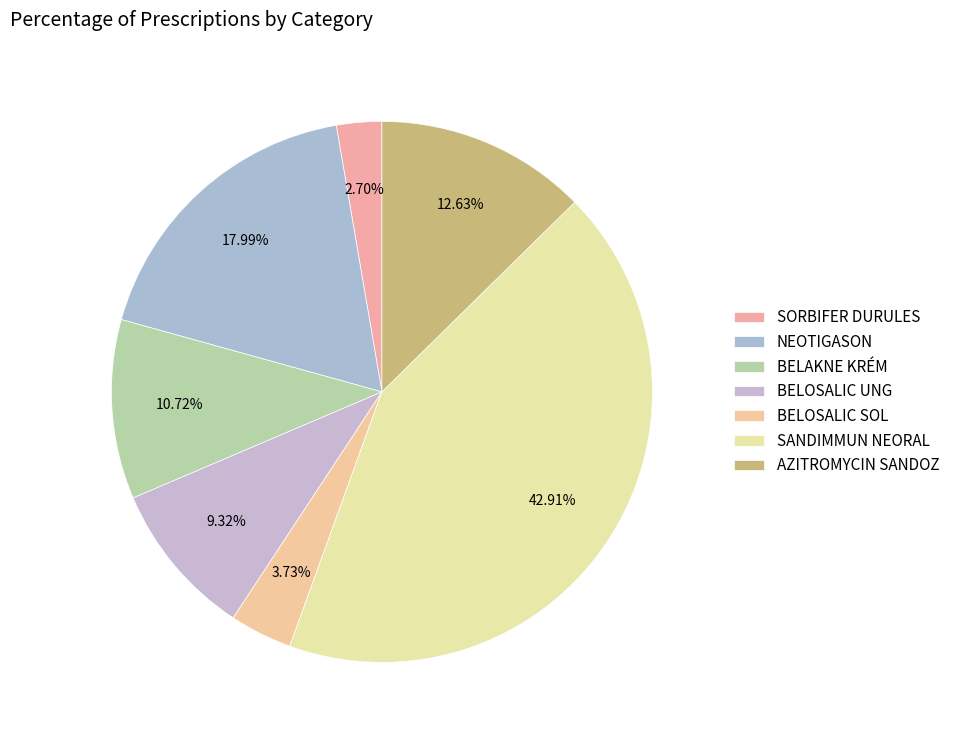

How many slices are in this pie chart?

7